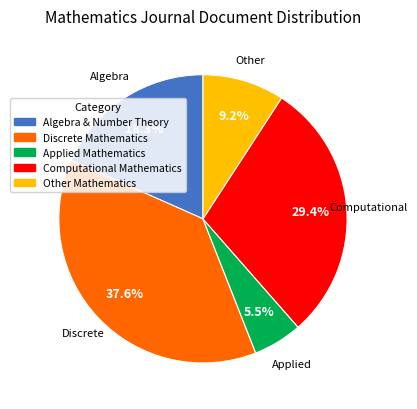

Is there a majority slice in this chart?

No